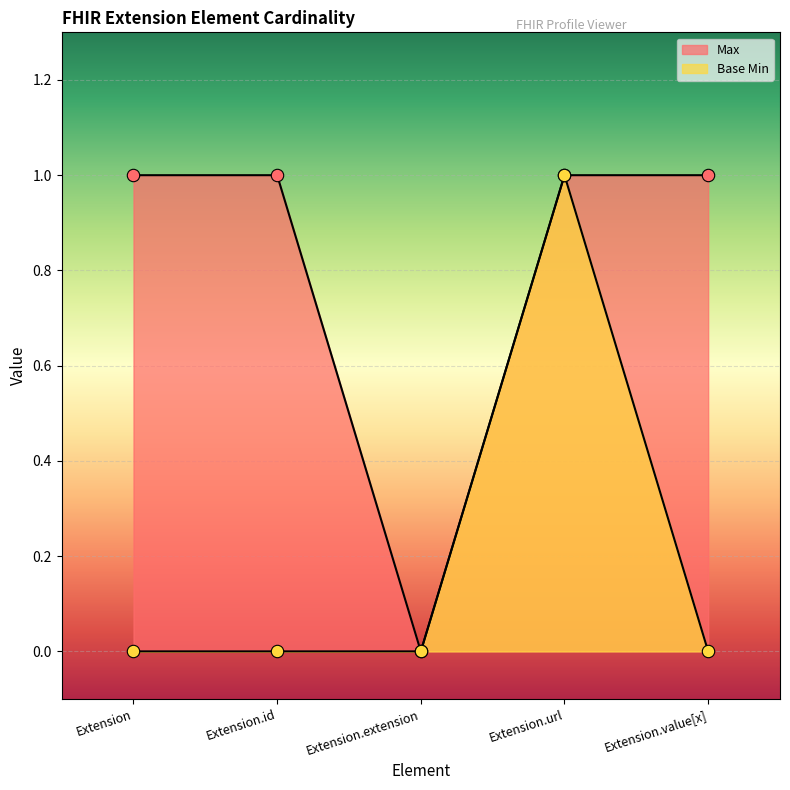

Which series has the largest total across all categories?

Max